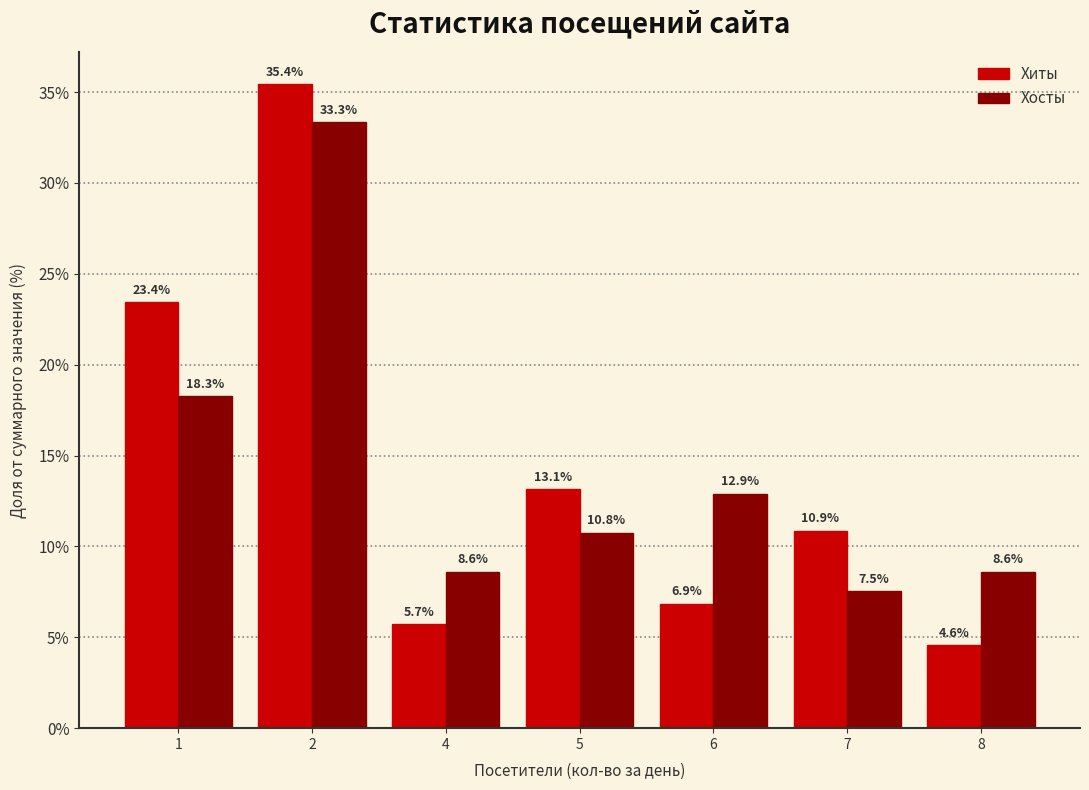

How many groups of bars are there?

7